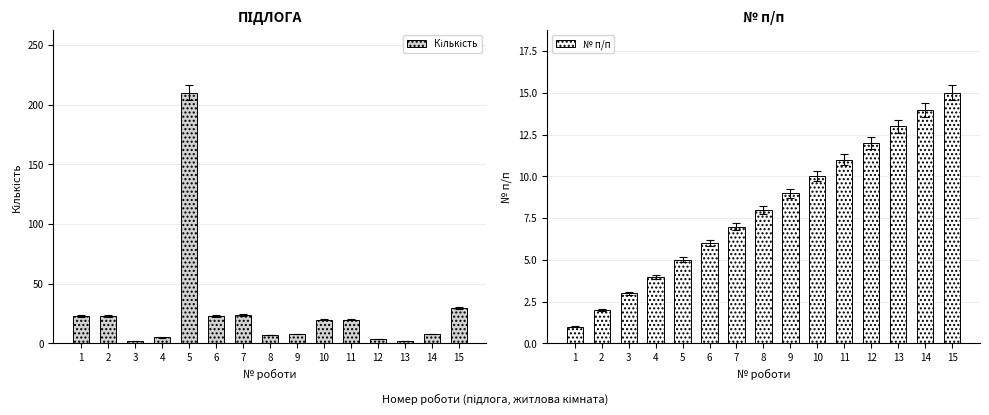

How many data points in № п/п are above 8?

7